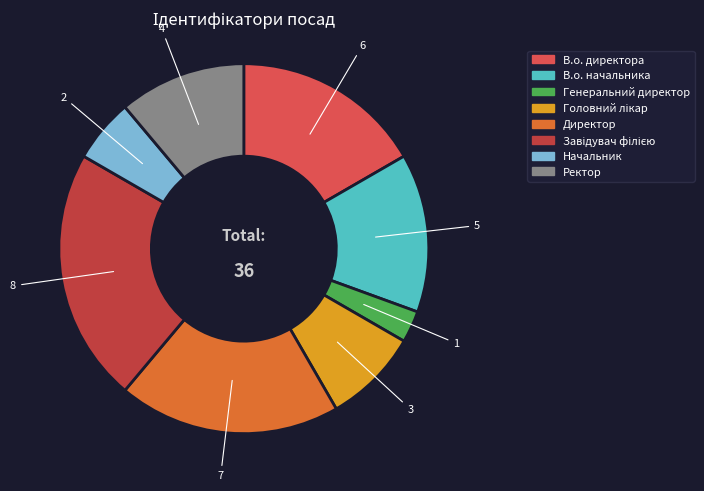

Approximately how many times larger is the value at Ректор compared to В.о. директора?

0.7